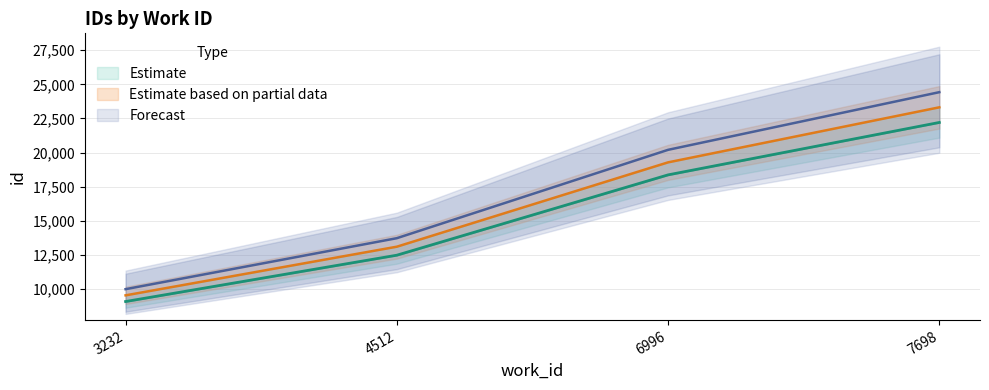

Reading left to right, extract all data points from this chart.

id_lower: 3232=9527.8	4512=13095.5	6996=19279.7	7698=23315.6
id_mid: 3232=9981.5	4512=13719.1	6996=20197.8	7698=24425.9
id_upper: 3232=9074.1	4512=12471.9	6996=18361.6	7698=22205.3